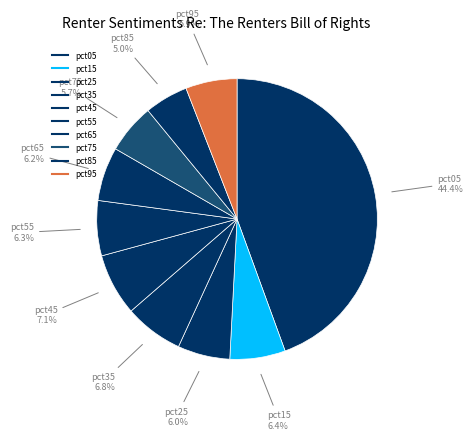

Count the number of slices in the pie.

10